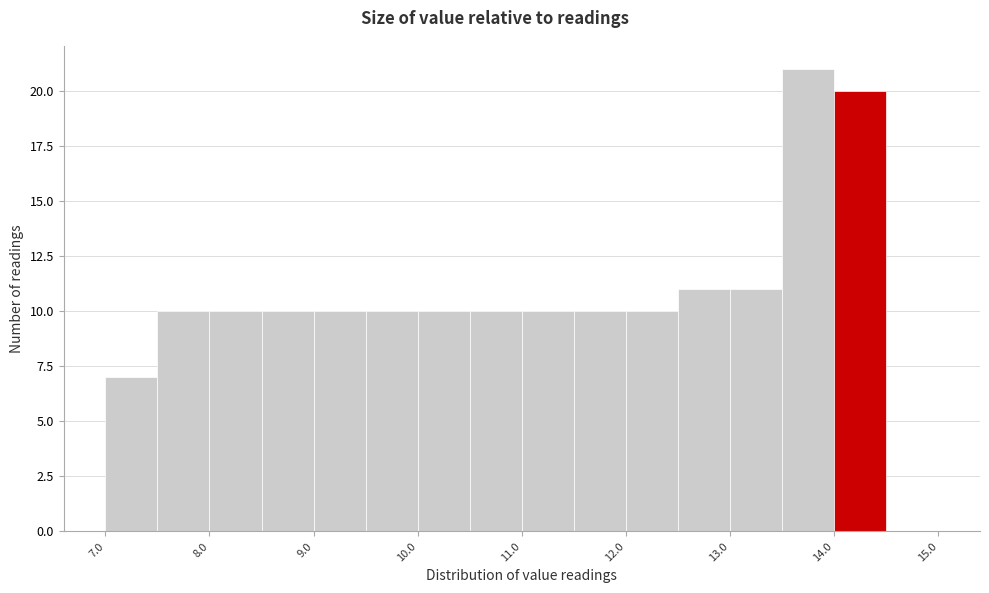

Reading left to right, transcribe this chart: for each bar, give the range it covers on the x-axis and its height. The values are not printed on the chart, so give them approximately, as read against the axis.

7.0 to 7.5: 7
7.5 to 8.0: 10
8.0 to 8.5: 10
8.5 to 9.0: 10
9.0 to 9.5: 10
9.5 to 10.0: 10
10.0 to 10.5: 10
10.5 to 11.0: 10
11.0 to 11.5: 10
11.5 to 12.0: 10
12.0 to 12.5: 10
12.5 to 13.0: 11
13.0 to 13.5: 11
13.5 to 14.0: 21
14.0 to 14.5: 20
14.5 to 15.0: 0